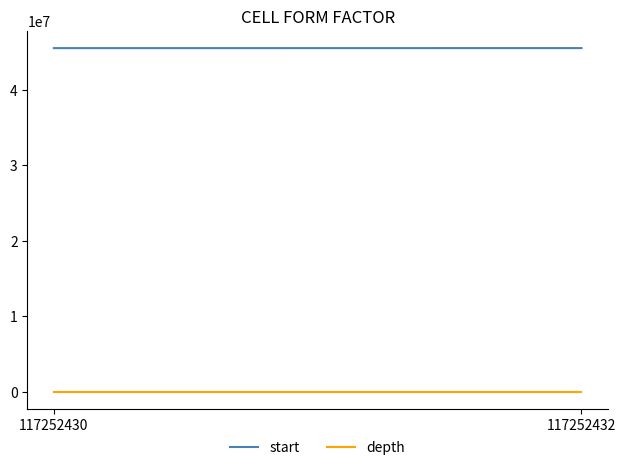

At which category is the sum across all series the highest?

117252432